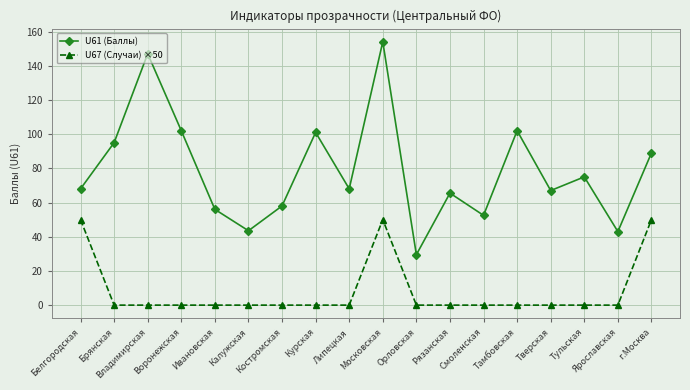

What is the greatest value displayed?

154.0